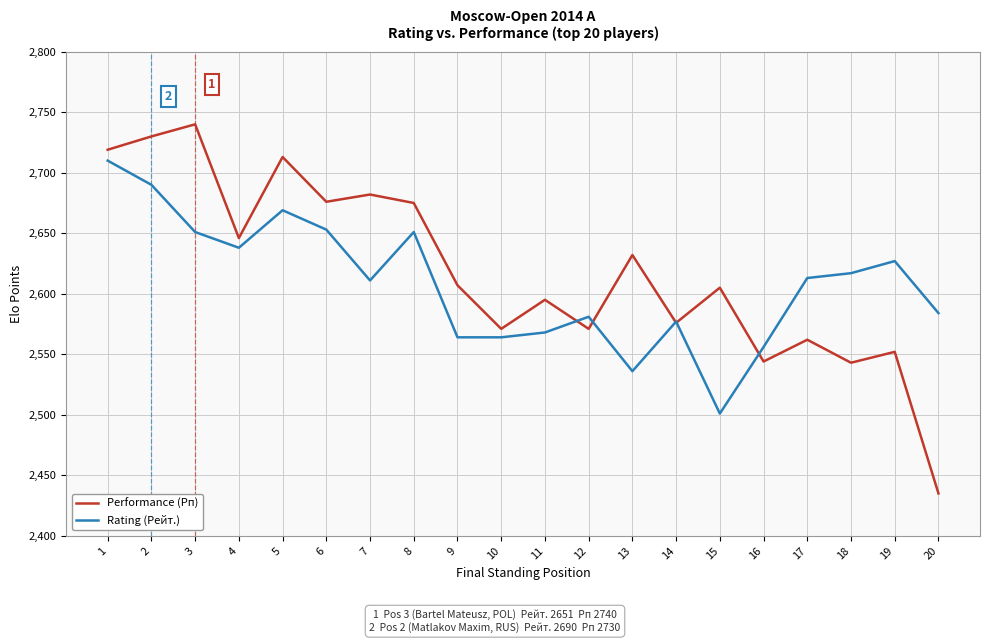

Where does the Performance (Рп) series first go above 2607?

1